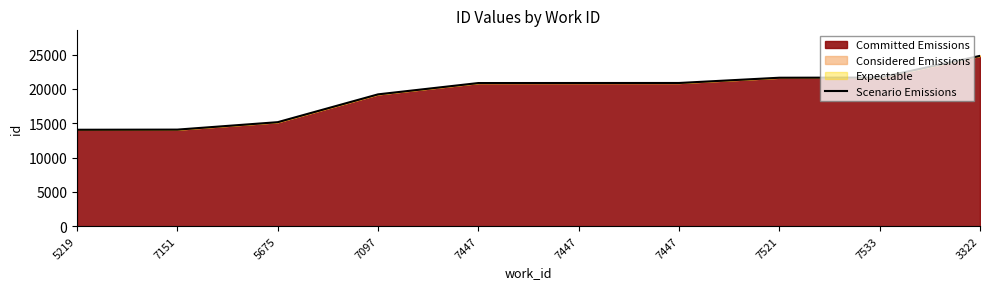

Is it true that the value at 7097 is 25026?

False